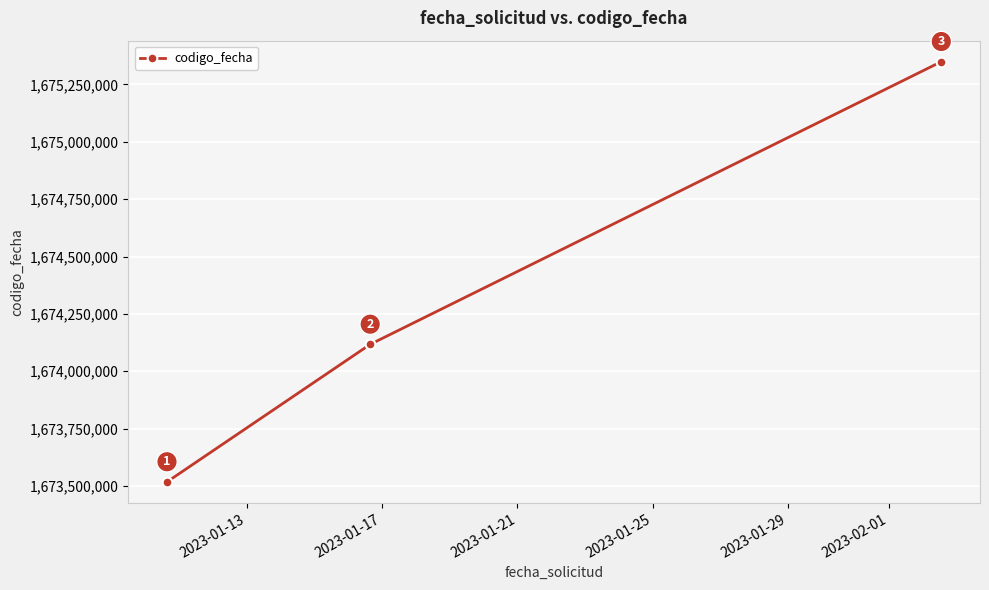

What is the minimum value shown in the chart?

1673517840